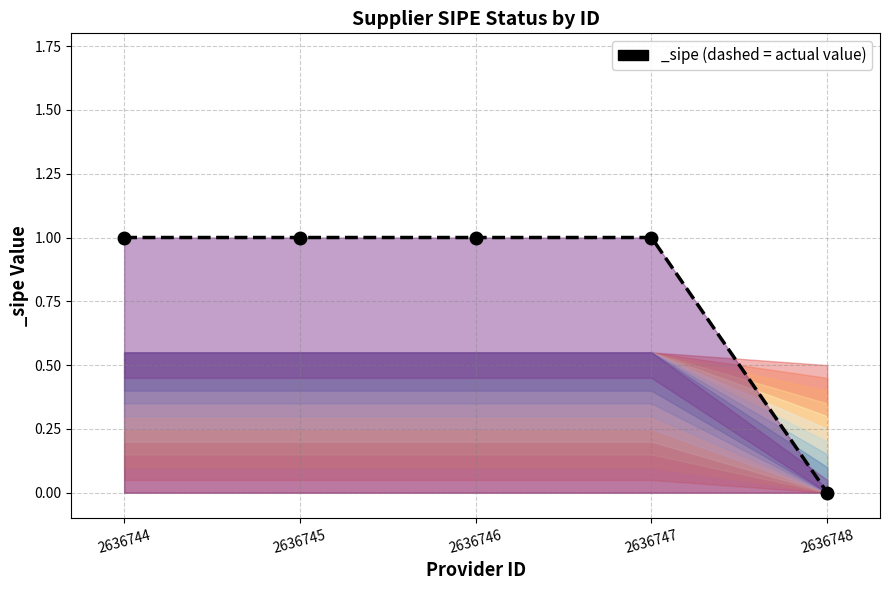

Is it true that the value at 2636747 is 0?

False